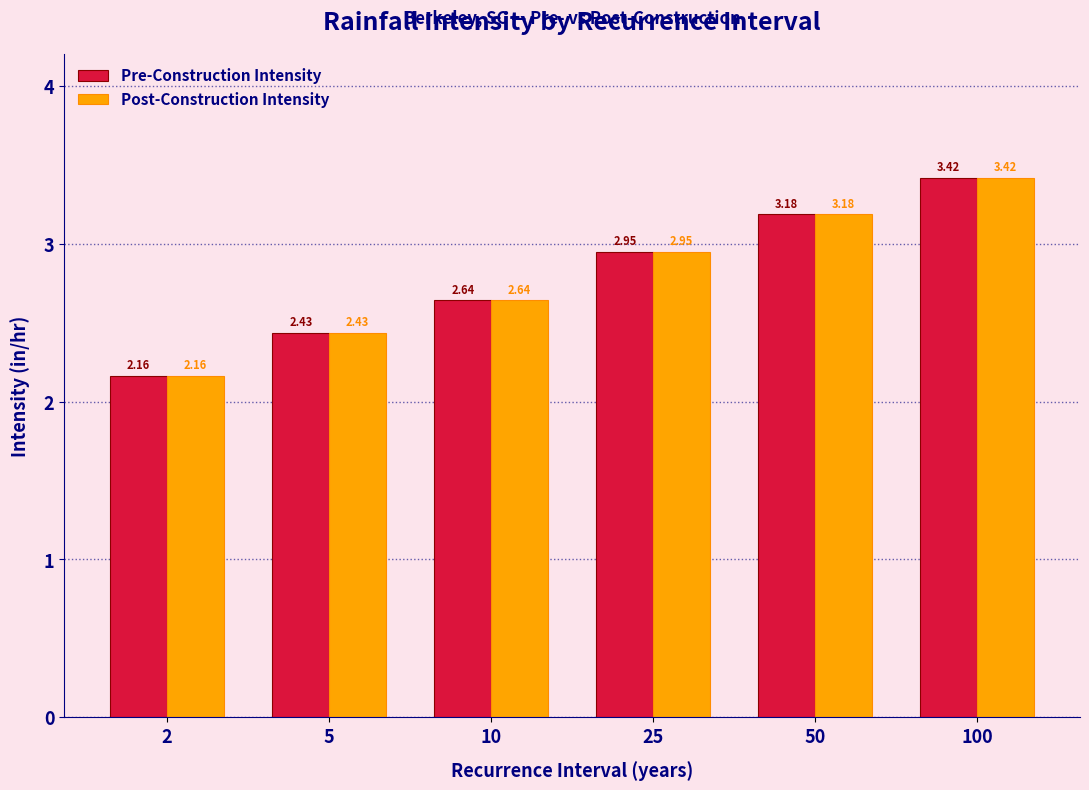

At which category is the sum across all series the highest?

100